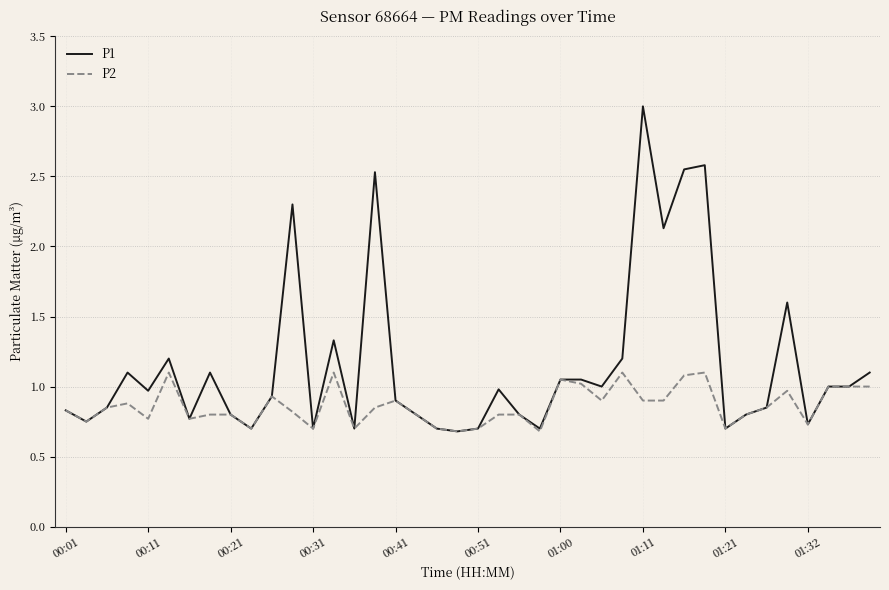

Which series has the largest total across all categories?

P1